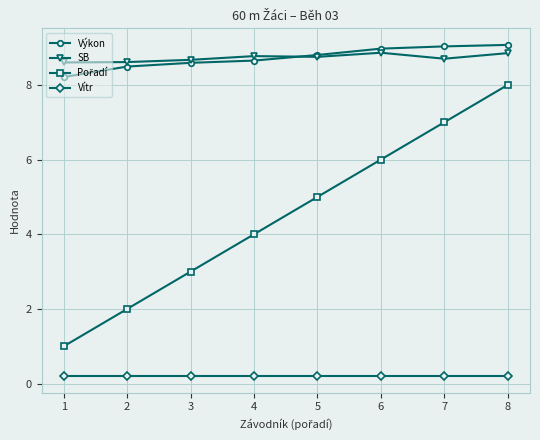

Does the chart have visible grid lines?

Yes